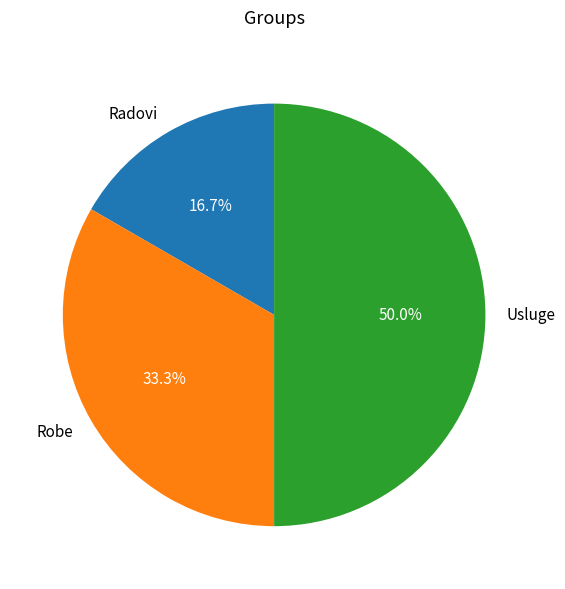

The Radovi slice represents 17% of the pie. True or false?

True